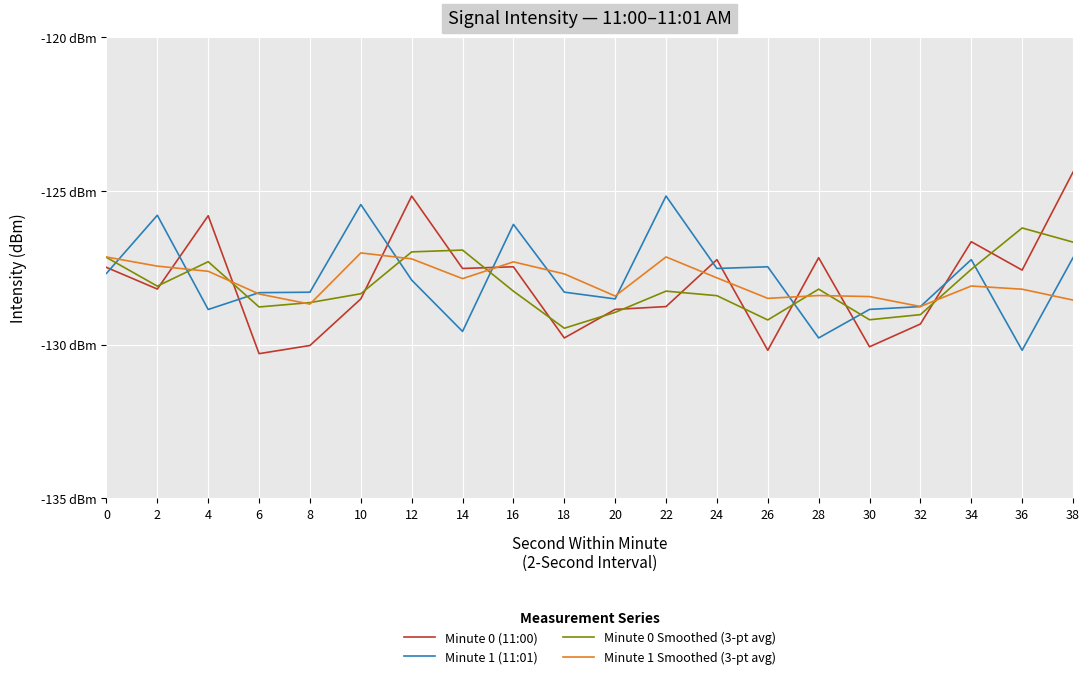

At which label is Minute 1 (11:01) closest to -127?

38